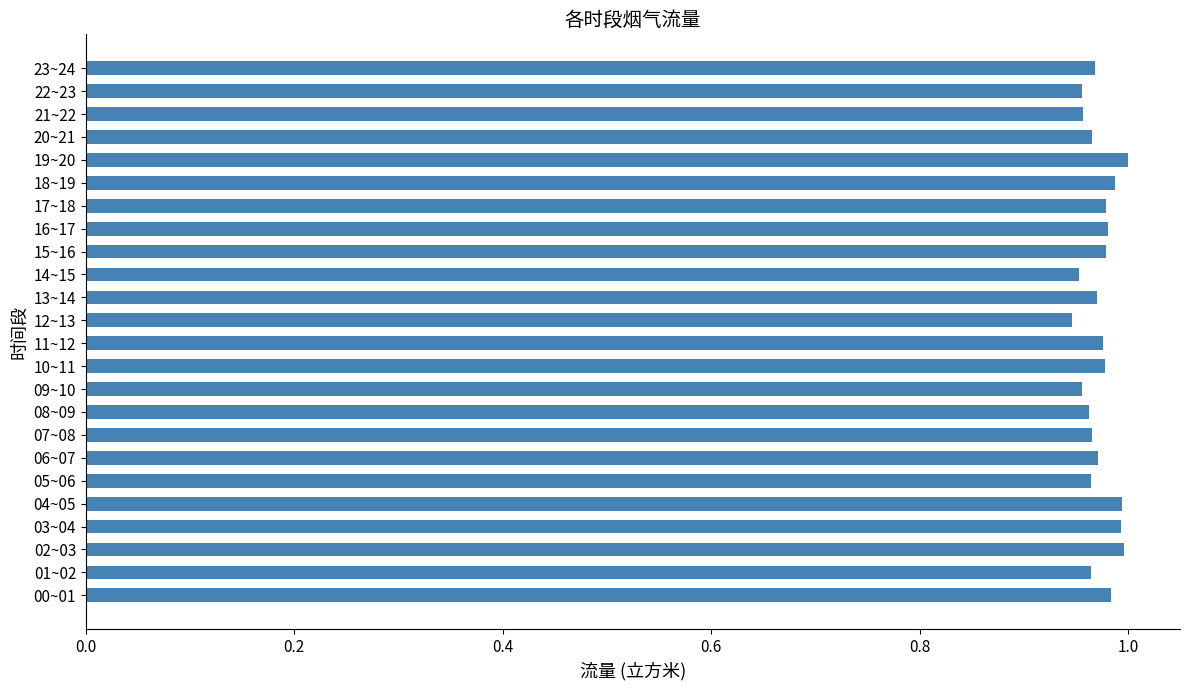

What is the sum of all values?

23.3